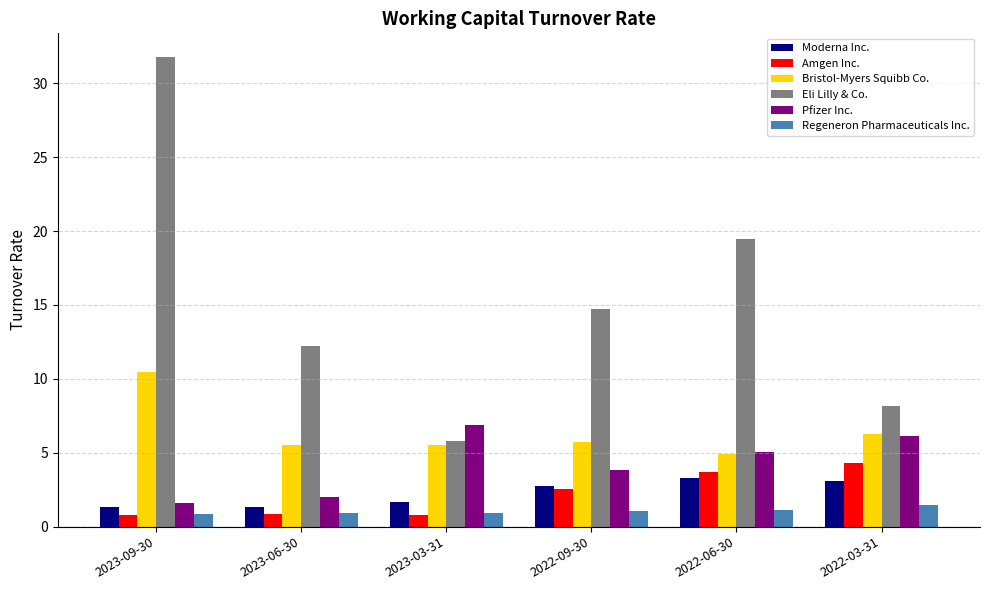

How many bars are there in each group?

6